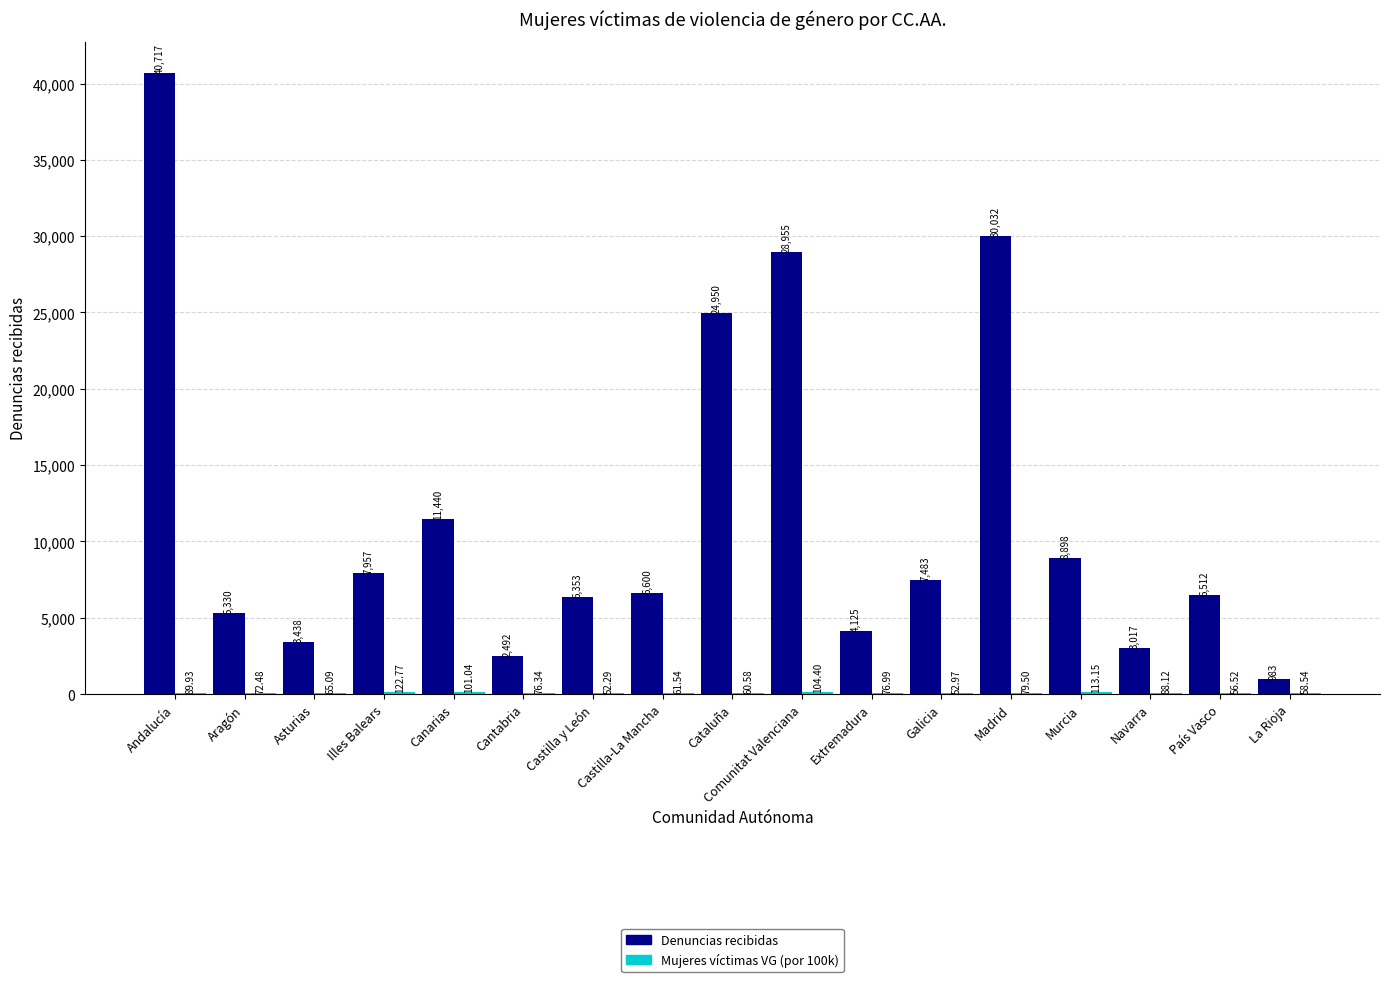

The value of Denuncias recibidas at Aragón is 5330.0. True or false?

True